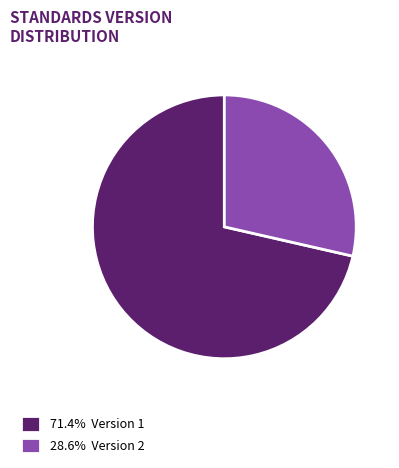

Is the sum of 28.6% Version 2 and 71.4% Version 1 greater than half?

Yes